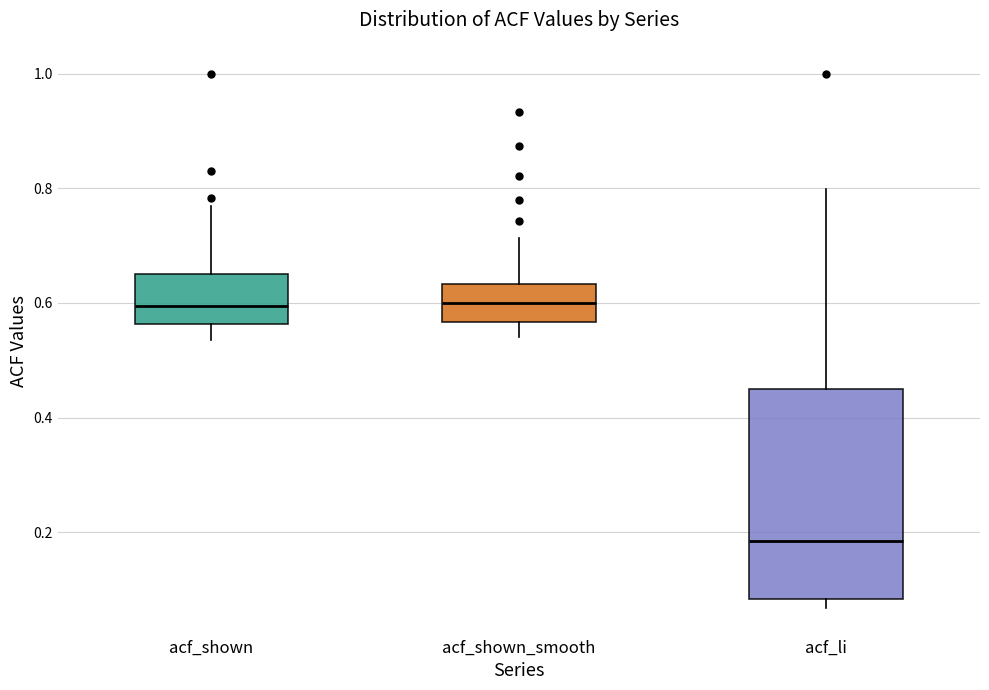

Reading left to right, transcribe this box plot: for each box, give where its median line is, the range the box spans, and where its two whiskers end, as read against the y-axis. The values are not printed on the chart, so give them approximately, as read against the axis.

acf_shown: median 0.60, box 0.56 to 0.66, whiskers 0.54 to 0.76
acf_shown_smooth: median 0.60, box 0.56 to 0.64, whiskers 0.54 to 0.72
acf_li: median 0.18, box 0.08 to 0.46, whiskers 0.06 to 0.80